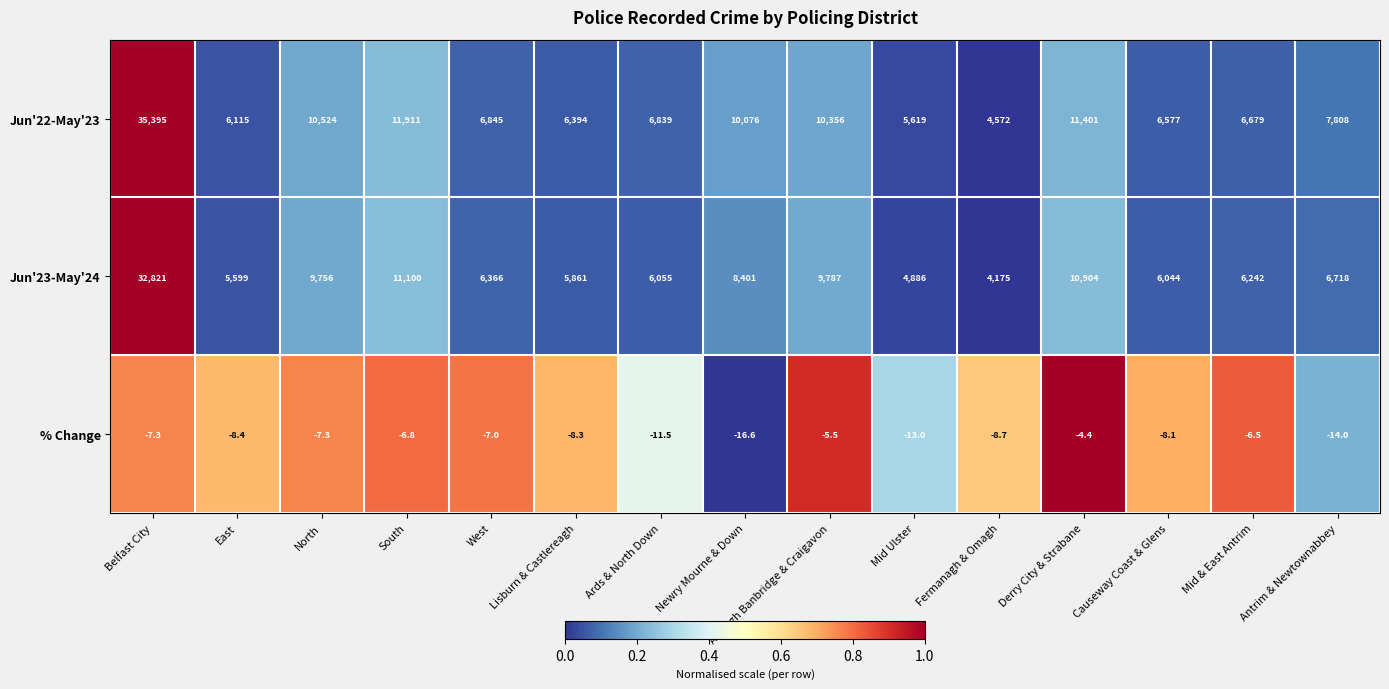

What is the difference between the maximum and minimum values in the % Change series?

12.2